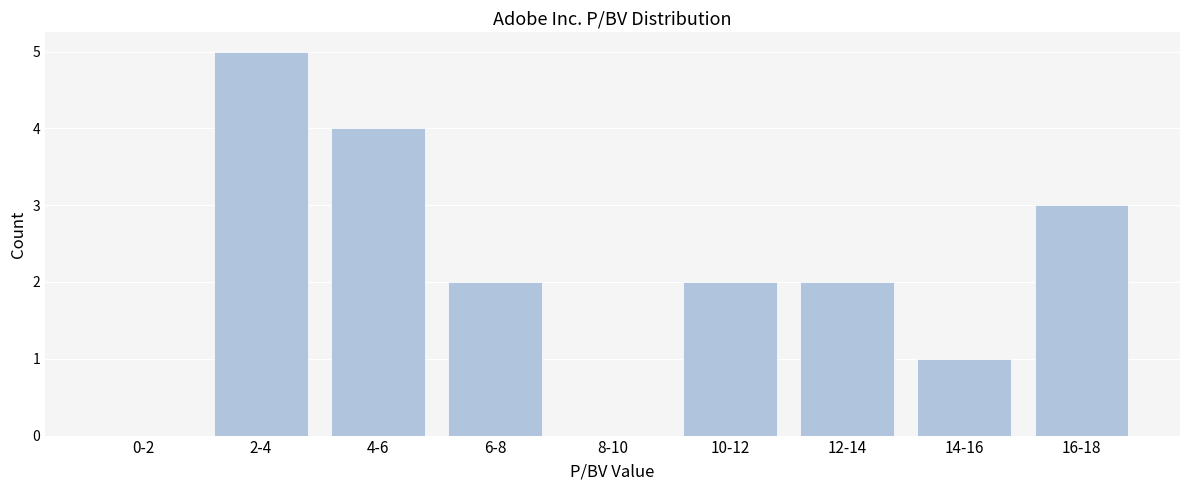

Reading left to right, extract all data points from this chart.

0-2=0	2-4=5	4-6=4	6-8=2	8-10=0	10-12=2	12-14=2	14-16=1	16-18=3